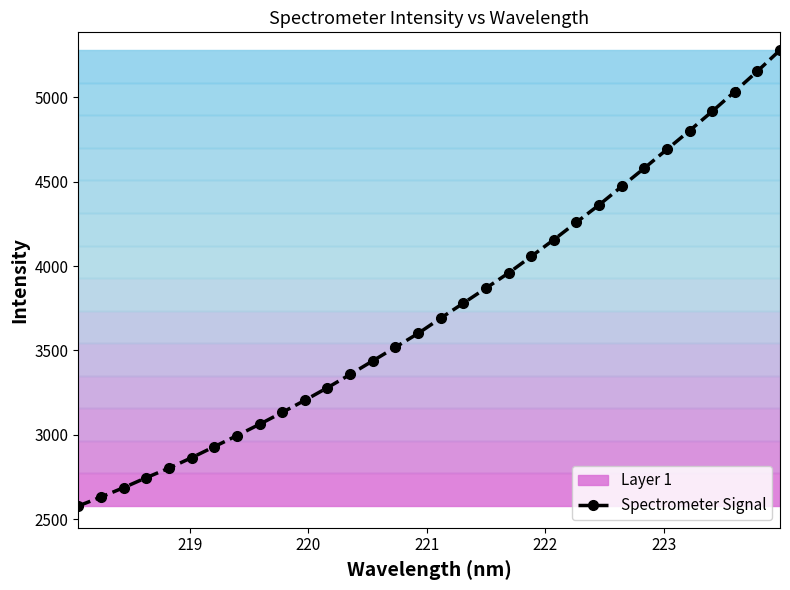

Reading left to right, extract all data points from this chart.

2579.5	2632.2	2687.8	2746.9	2803.4	2865.1	2930.4	2995.9	3063.1	3133.2	3205.1	3279.9	3358.0	3438.6	3519.5	3600.8	3691.6	3780.0	3869.1	3958.9	4056.9	4156.1	4259.2	4361.9	4471.2	4579.7	4690.7	4801.7	4915.5	5033.3	5153.8	5278.2